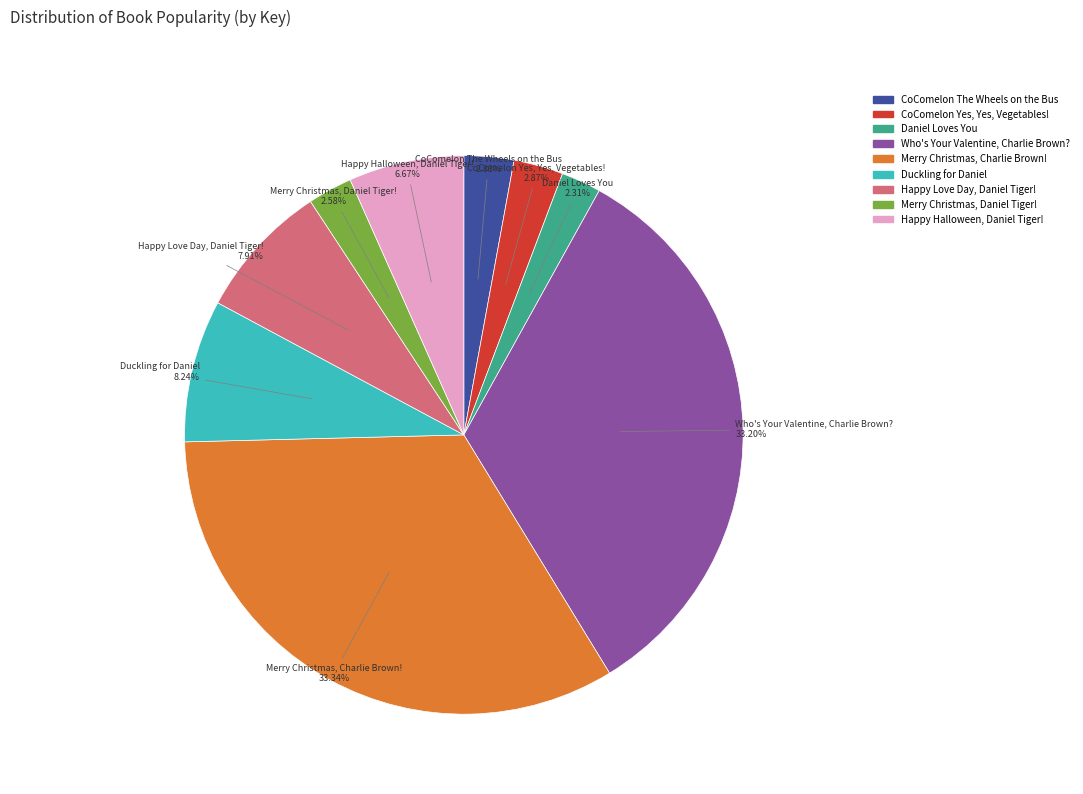

Does Who's Your Valentine, Charlie Brown? represent more than half of the total?

No